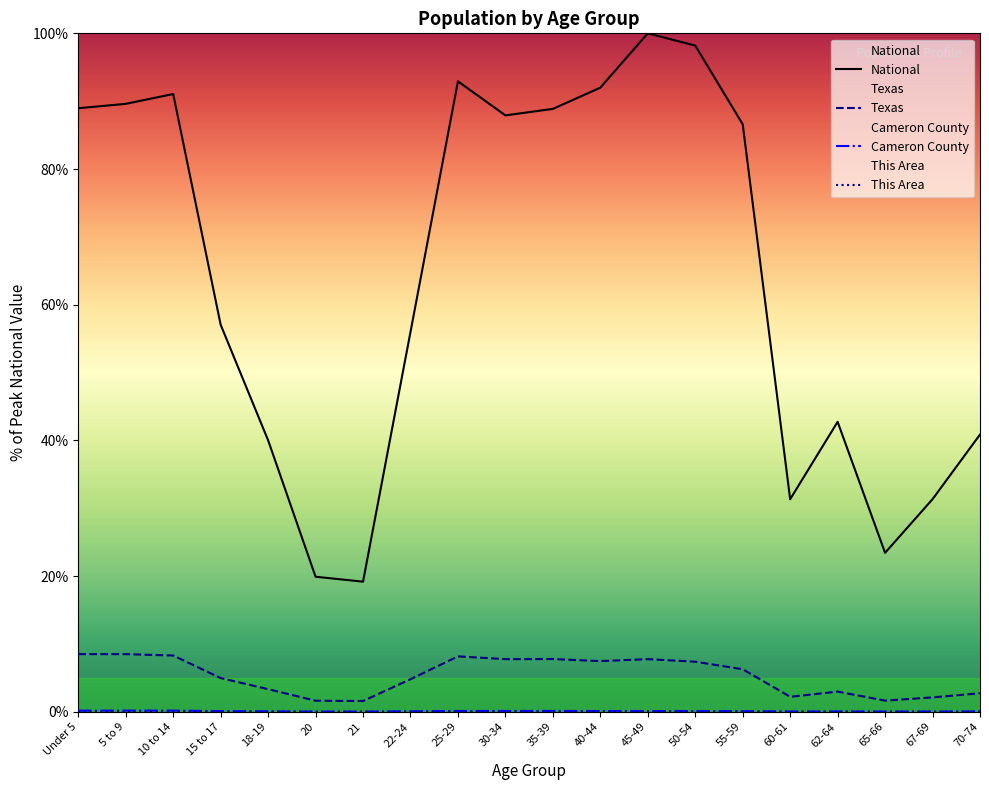

What are all the series names shown in the legend?

National, Texas, Cameron County, This Area